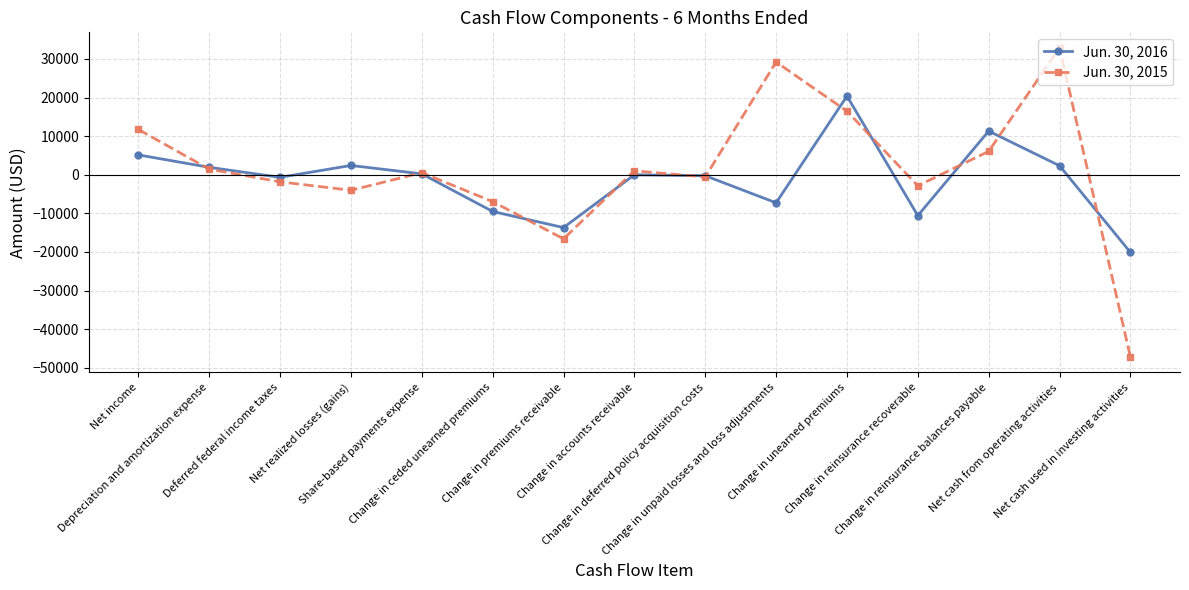

What is the highest value of the Jun. 30, 2016 series?

20360